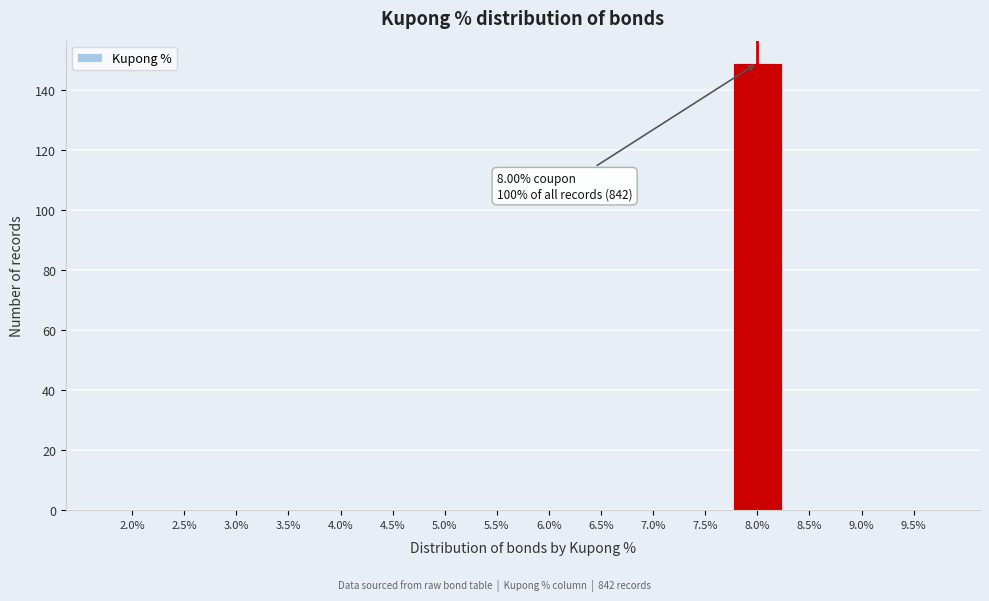

Reading right to left, extract all data points from this chart.

9.5%=0	9.0%=0	8.5%=0	8.0%=149	7.5%=0	7.0%=0	6.5%=0	6.0%=0	5.5%=0	5.0%=0	4.5%=0	4.0%=0	3.5%=0	3.0%=0	2.5%=0	2.0%=0